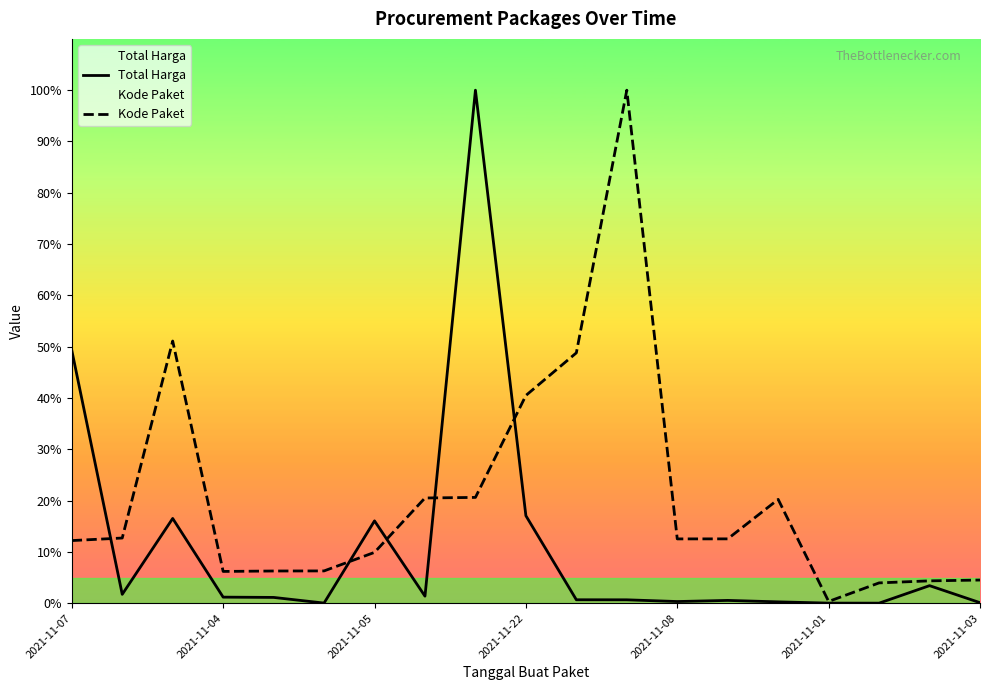

Is the value of Kode Paket at 18 greater than the value of Total Harga at 2021-11-05?

No